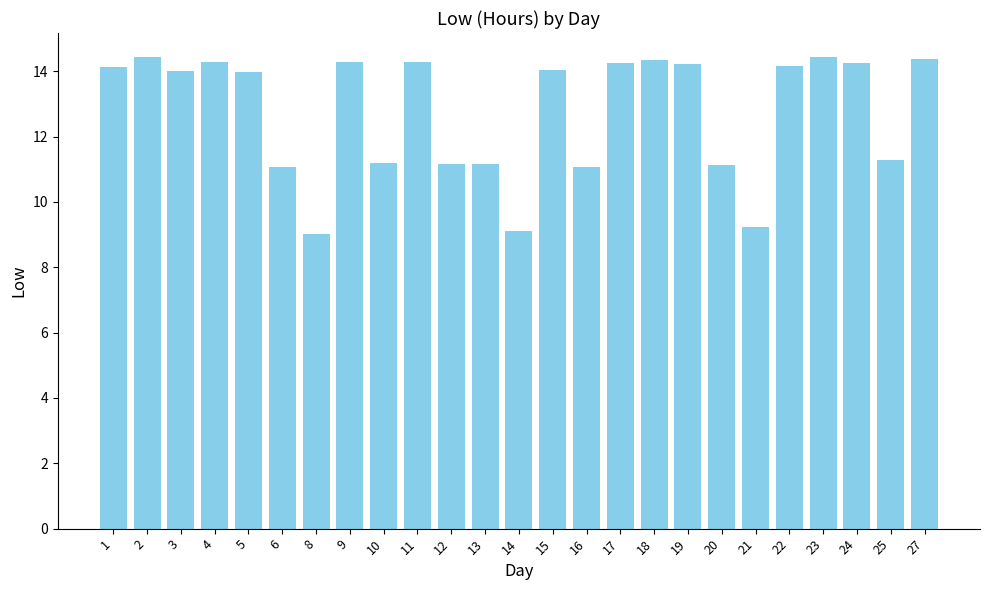

The value at 21 is 9.2. True or false?

True